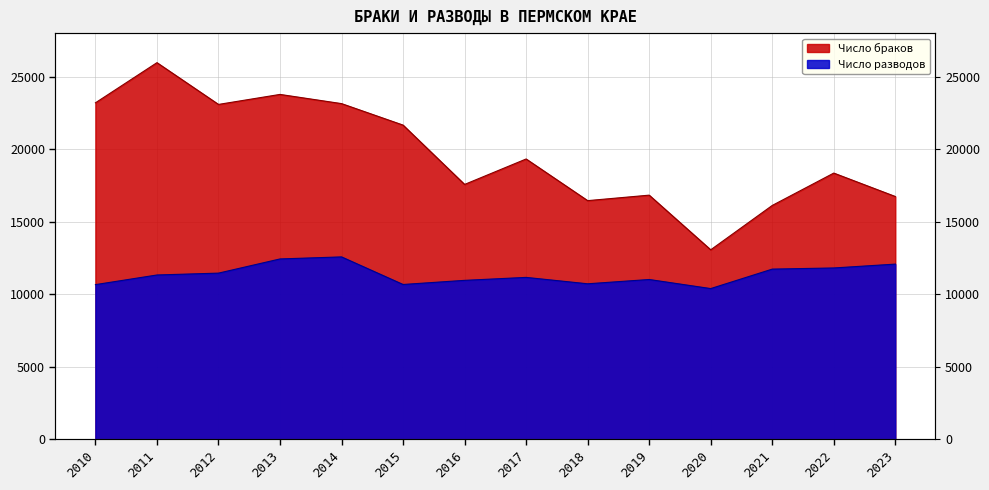

True or false: Число разводов and Число браков intersect in this chart.

False